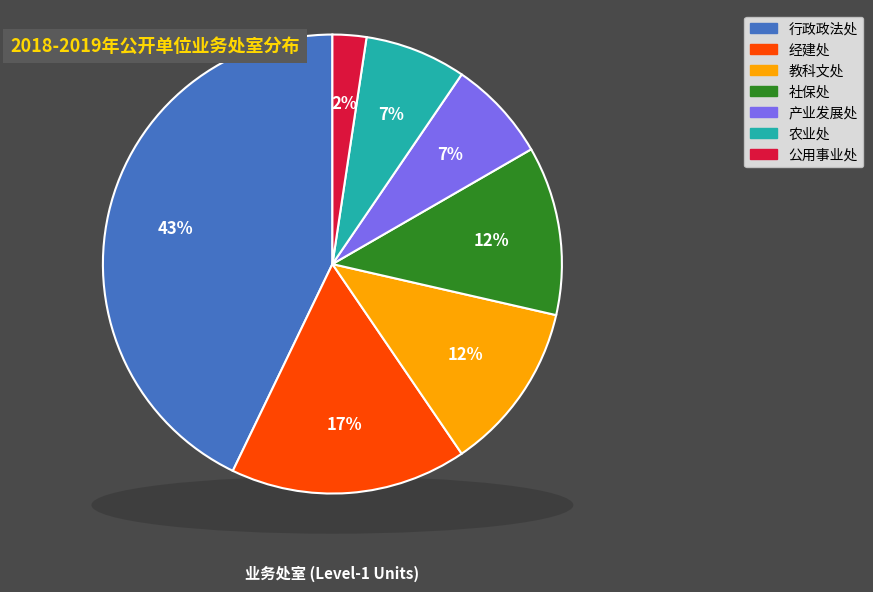

Does any single category account for the majority?

No